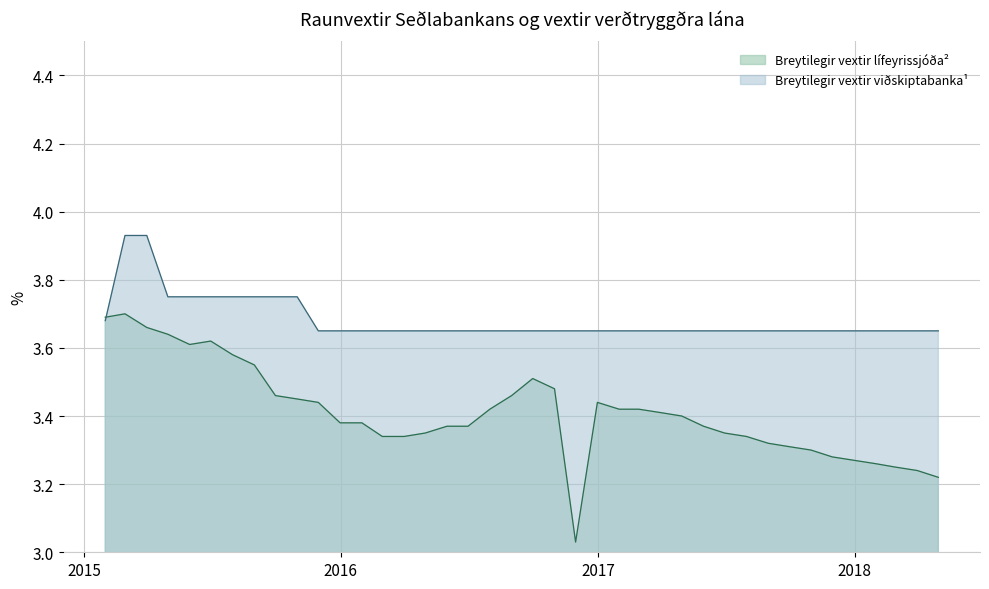

Which series changed the most between 2015-04-30 and 2016-10-31?

Breytilegir vextir lífeyrissjóða²